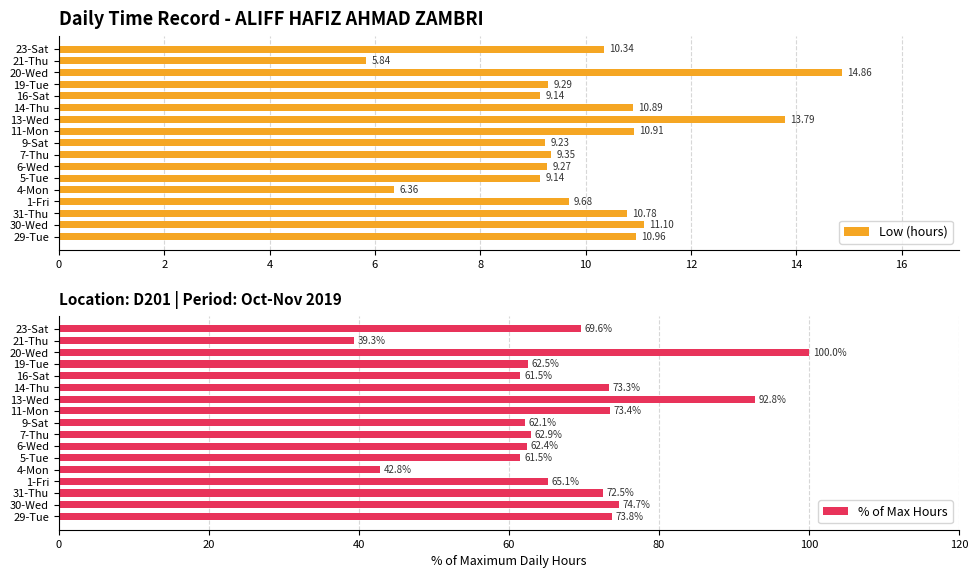

Rank the series by their maximum value, from highest to lowest.

% of Max Hours, Low (hours)